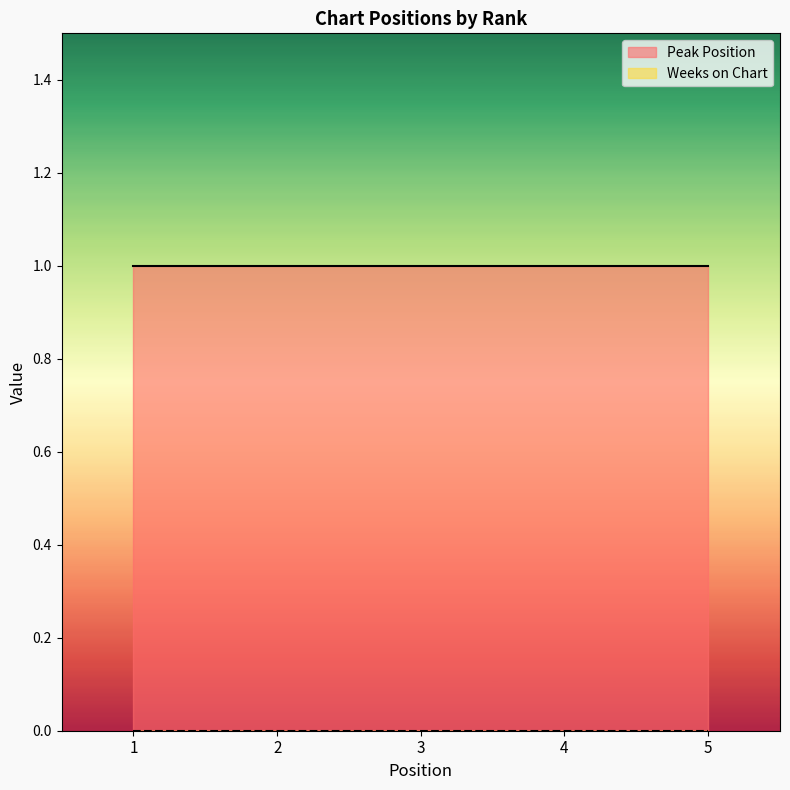

Between 2 and 5, which series saw the biggest shift?

Peak Position